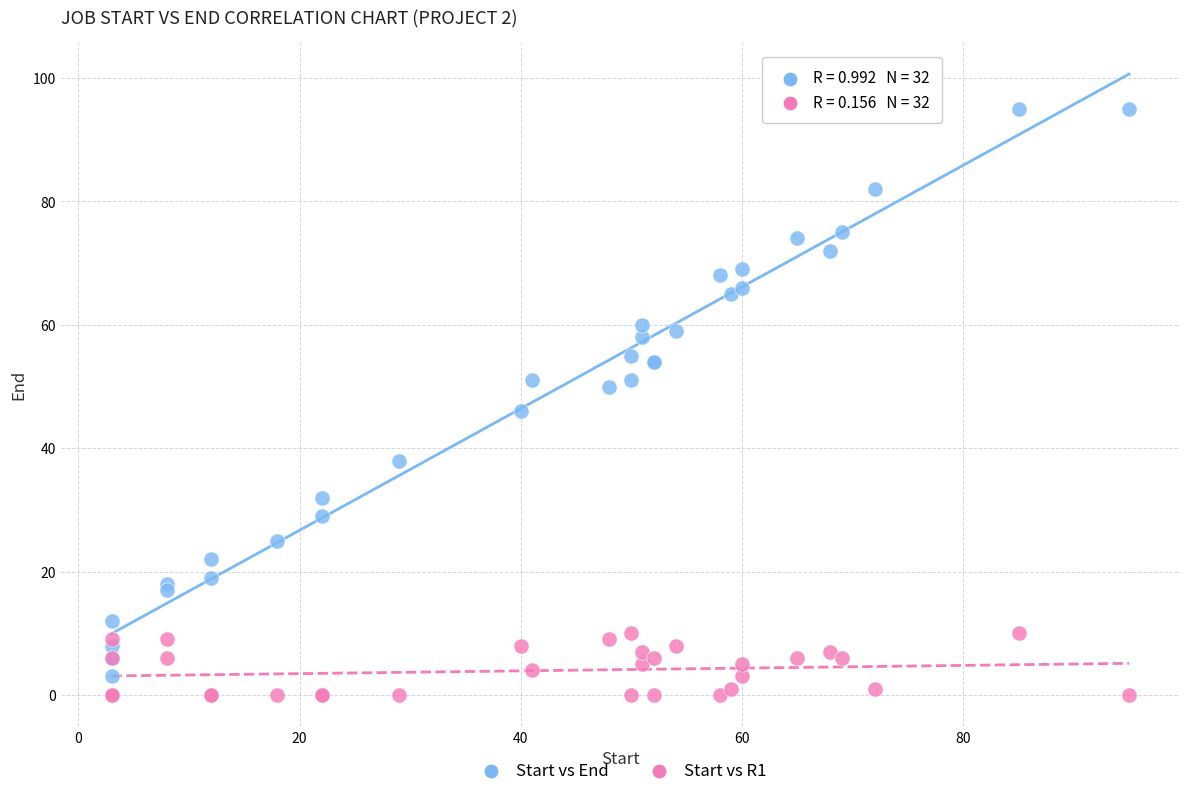

Which series has the largest Y range (max minus min)?

Start vs End